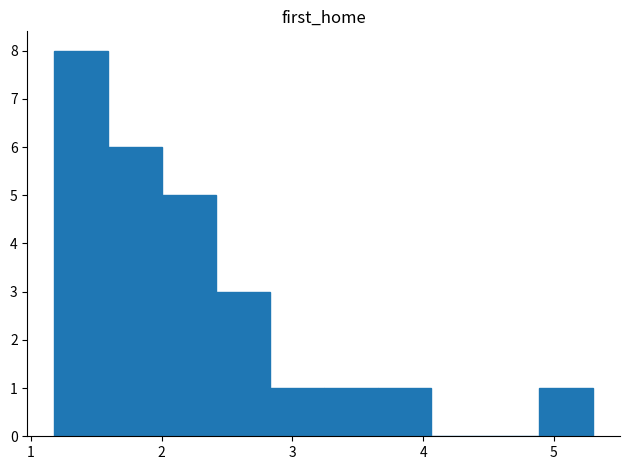

Over which range of the x-axis is the bar tallest?

1.2 to 1.6